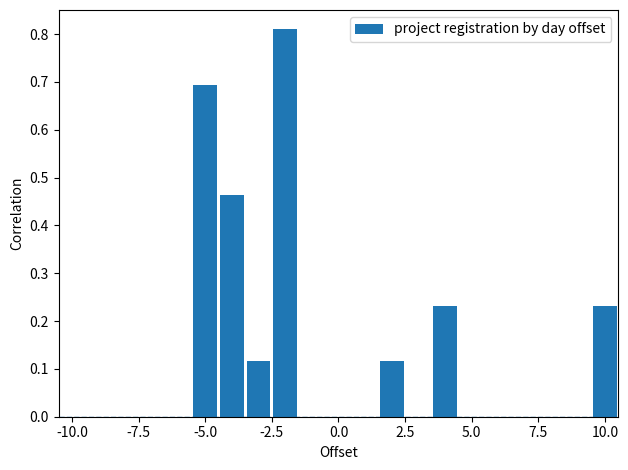

Around what value on the x-axis is the tallest bar? Give the approximate position of its centre, as read against the axis.

-2.0